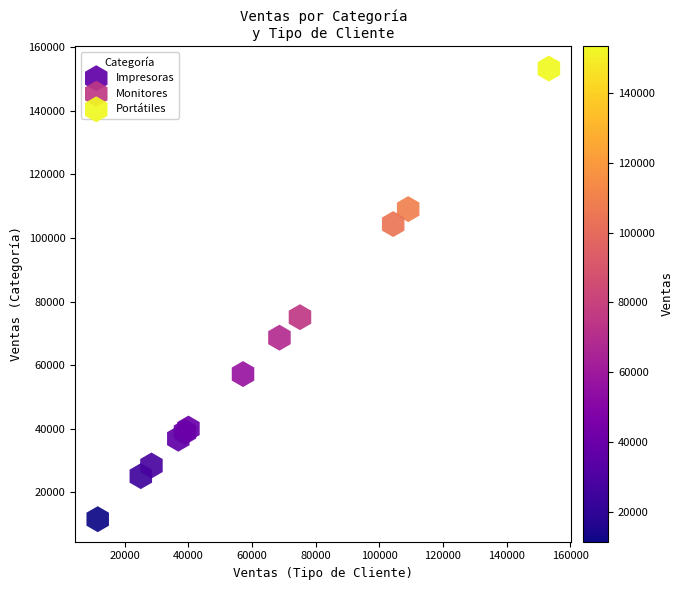

Which series has the widest spread of Y values?

Portátiles